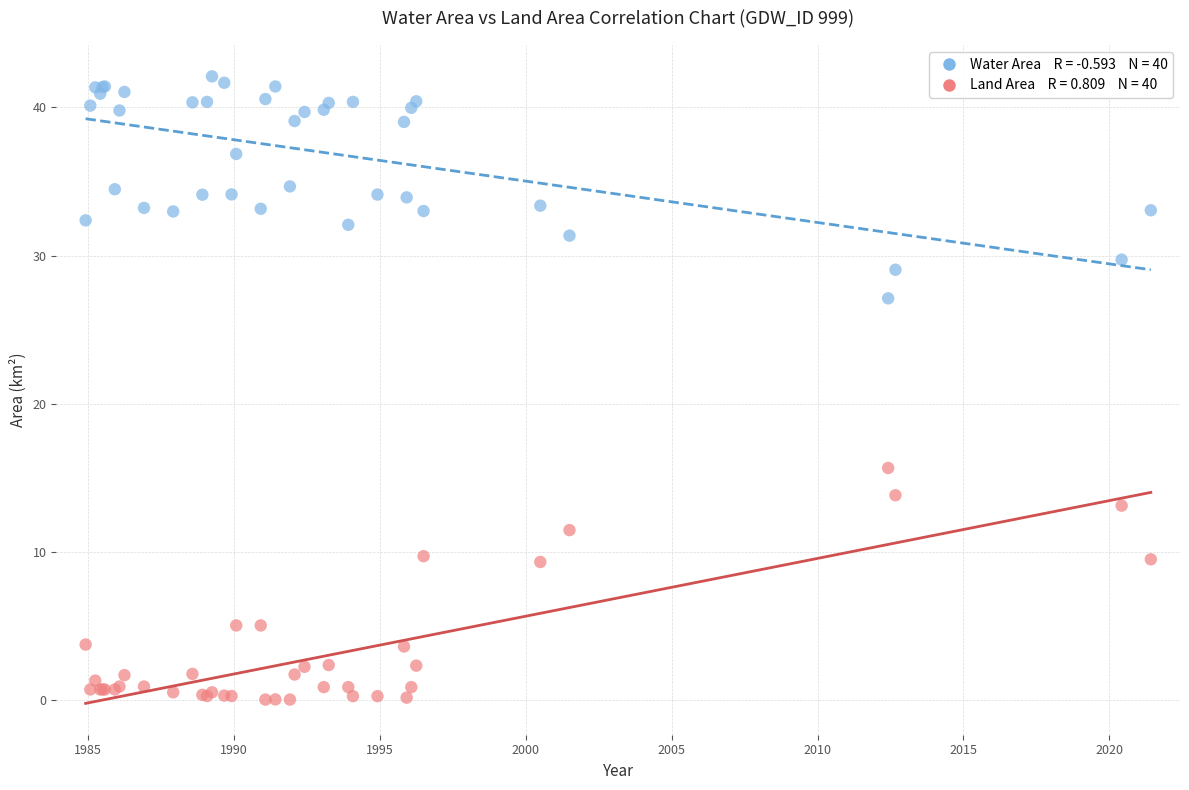

Across all series, what Y value is closest to 21?

15.7